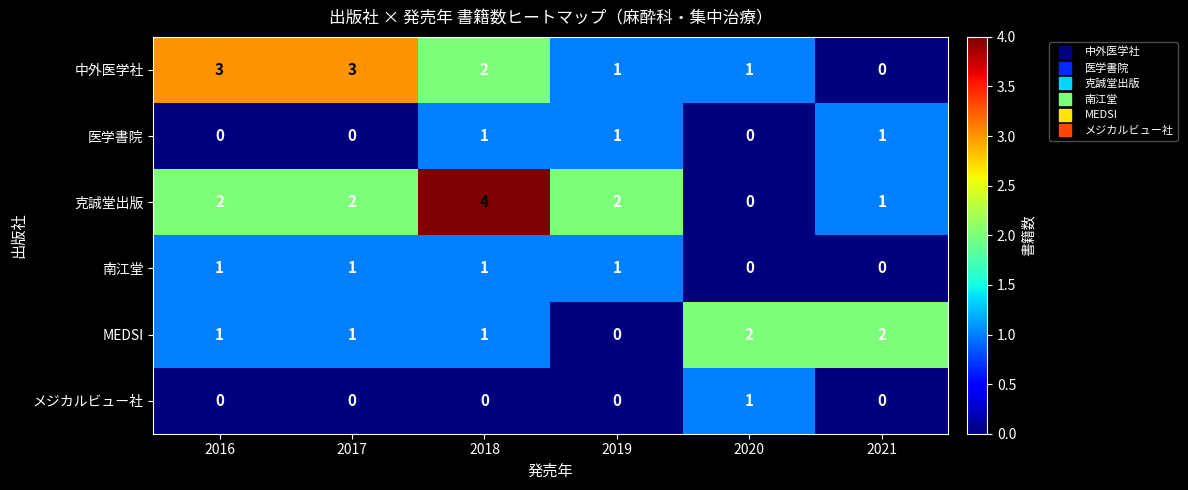

Between 2017 and 2021, which series saw the biggest shift?

中外医学社